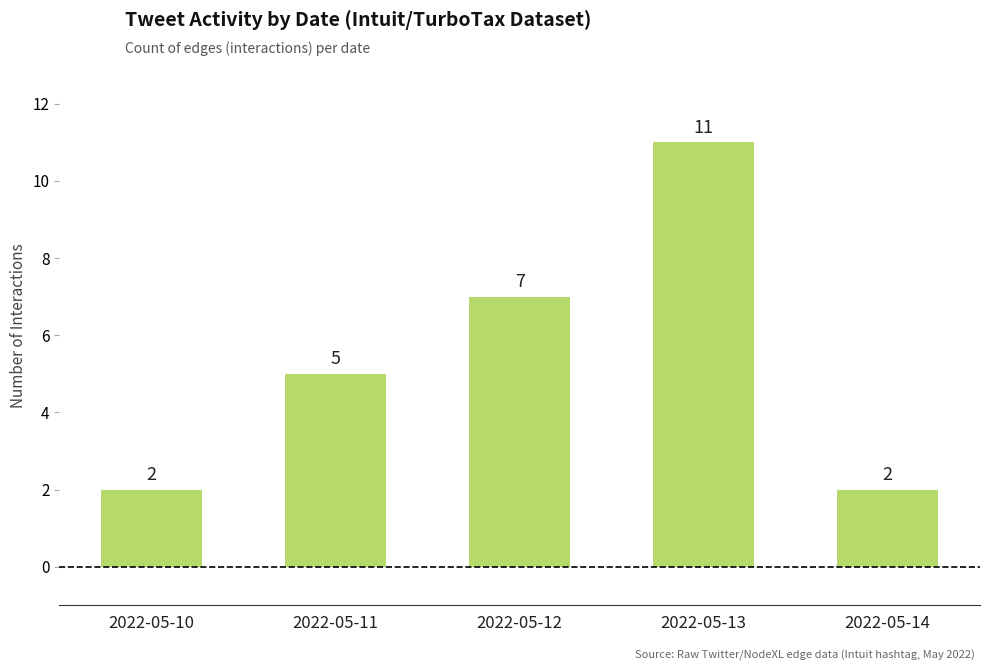

What is the change in value from 2022-05-12 to 2022-05-14?

-5